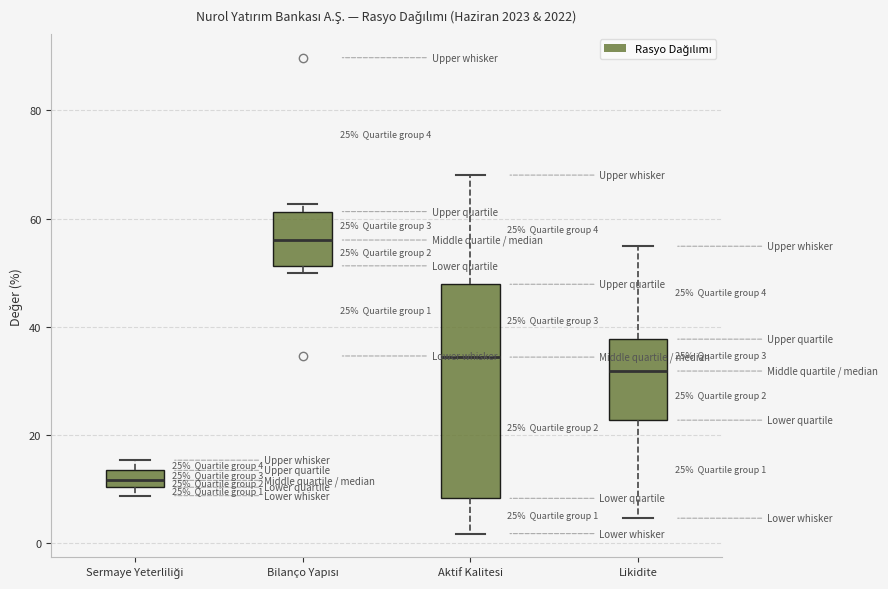

Which box's median line is the highest?

Bilanço Yapısı